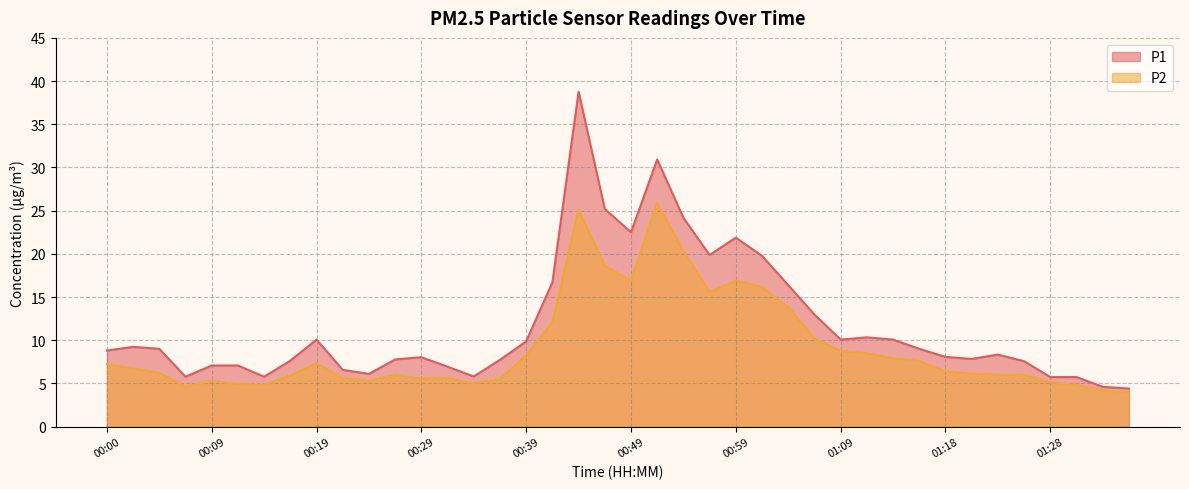

Rank the series at 01:31 from lowest to highest value.

P2, P1